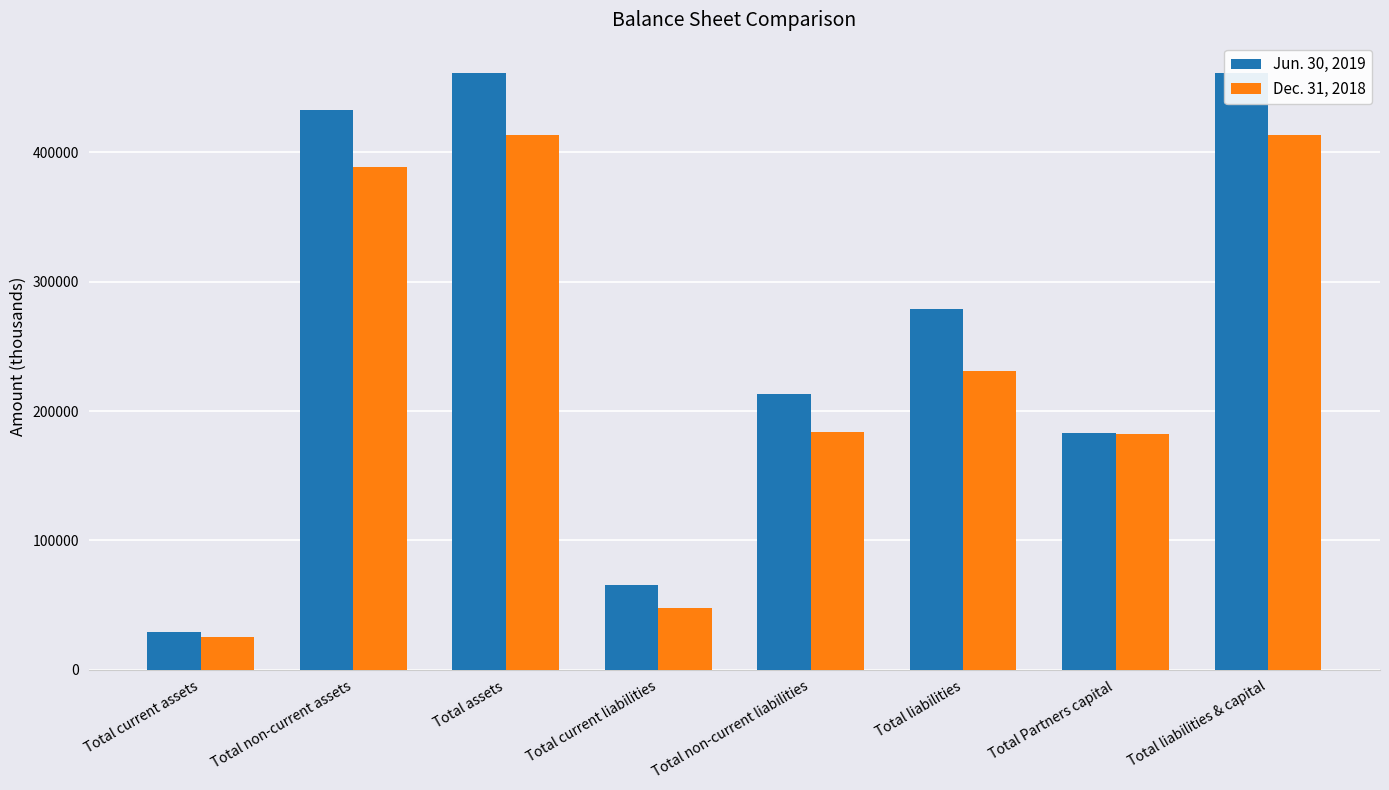

Where is Dec. 31, 2018 nearest to the value 219332?

Total liabilities